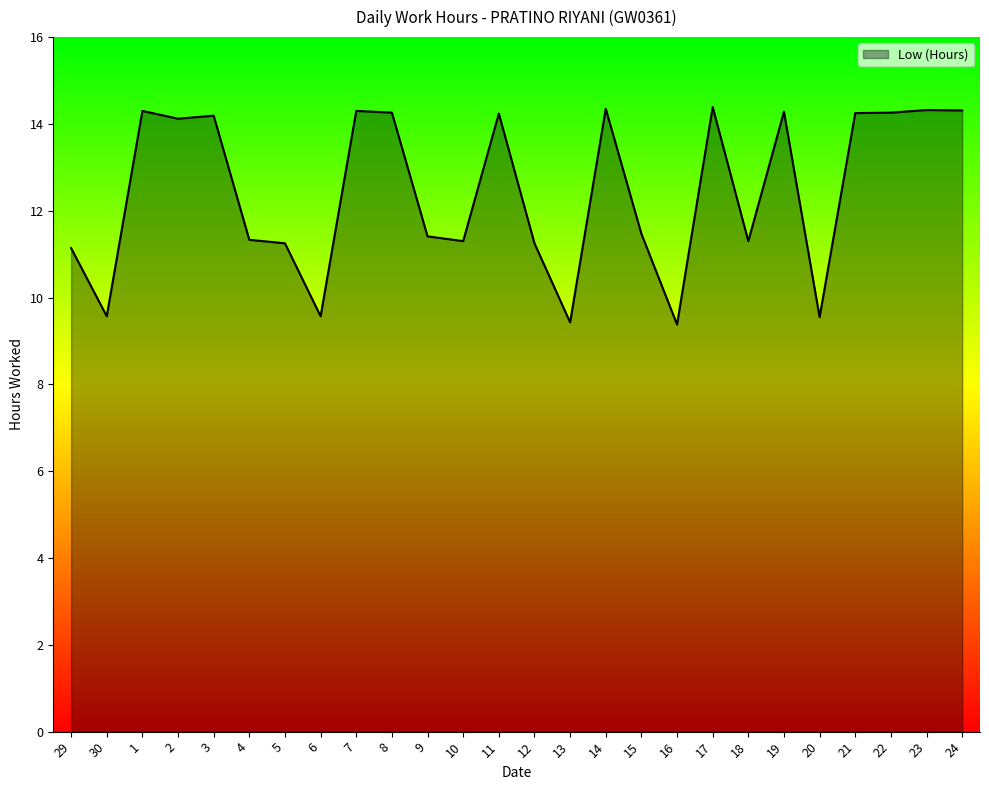

The value at 24 is 7.2. True or false?

False